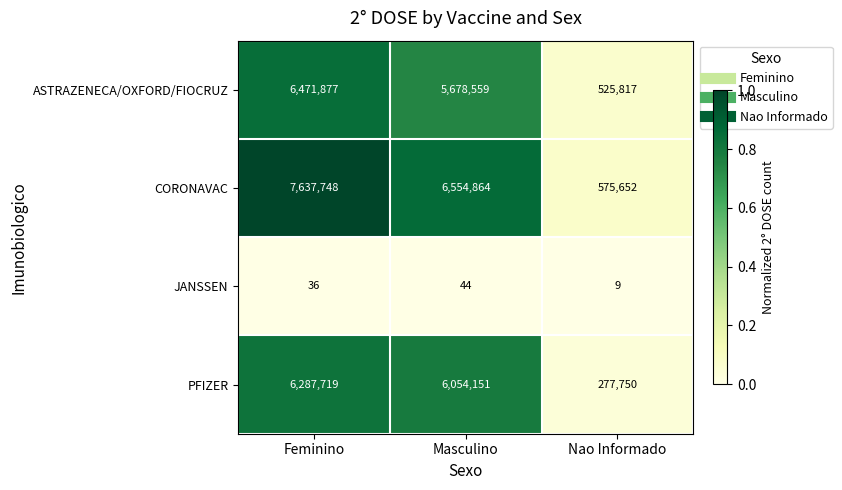

The CORONAVAC series shows 575652 at Nao Informado. True or false?

True